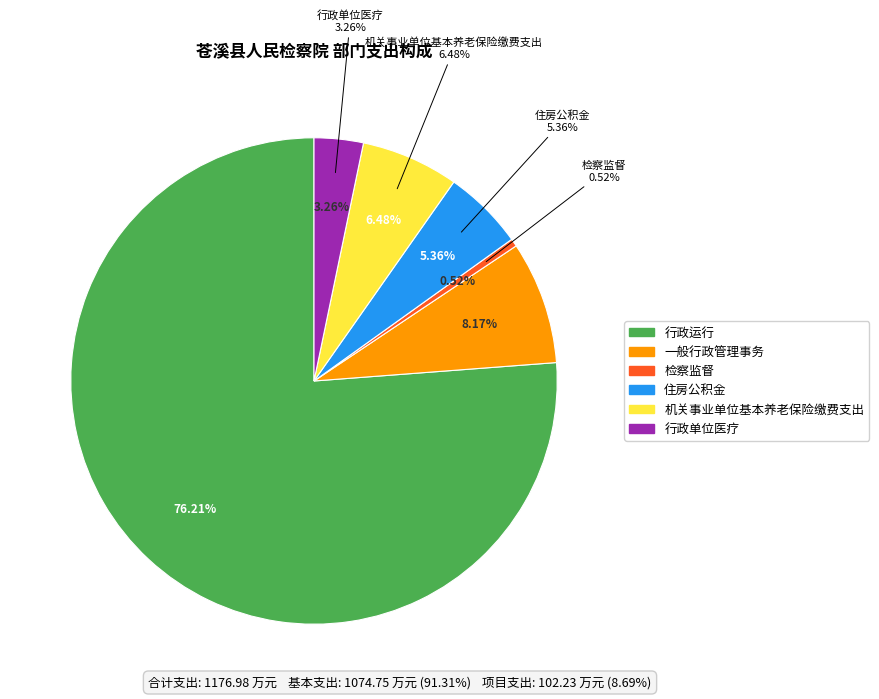

To the nearest percent, what percentage of the pie is 行政单位医疗?

3%